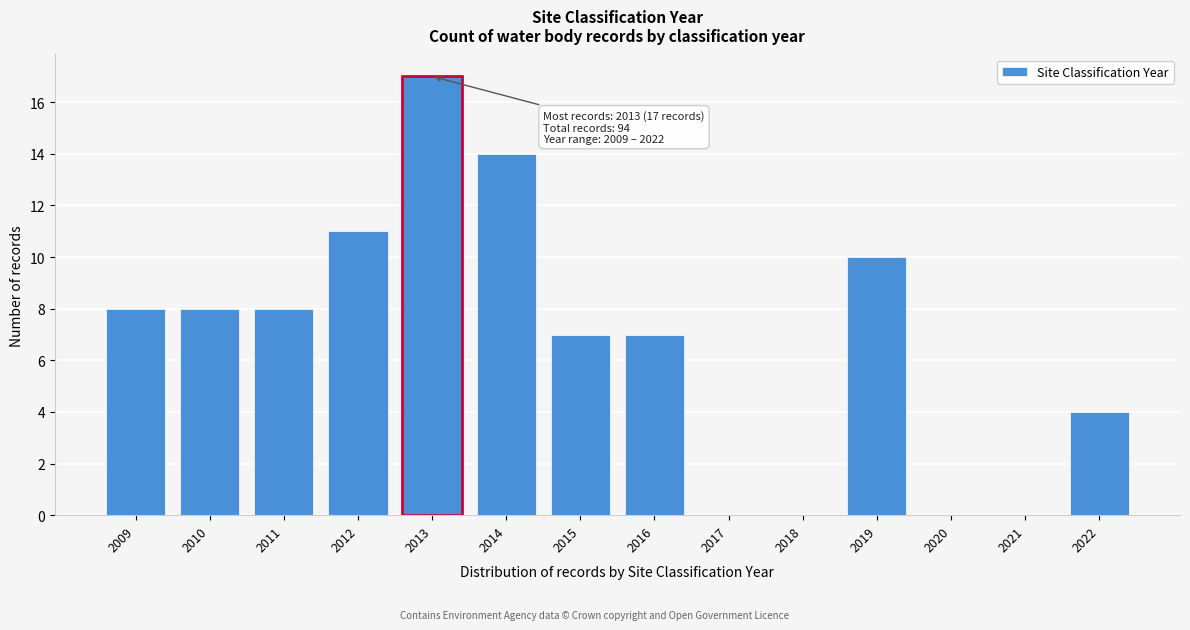

Reading right to left, list all the values displayed in this chart.

2022=4	2021=0	2020=0	2019=10	2018=0	2017=0	2016=7	2015=7	2014=14	2013=17	2012=11	2011=8	2010=8	2009=8